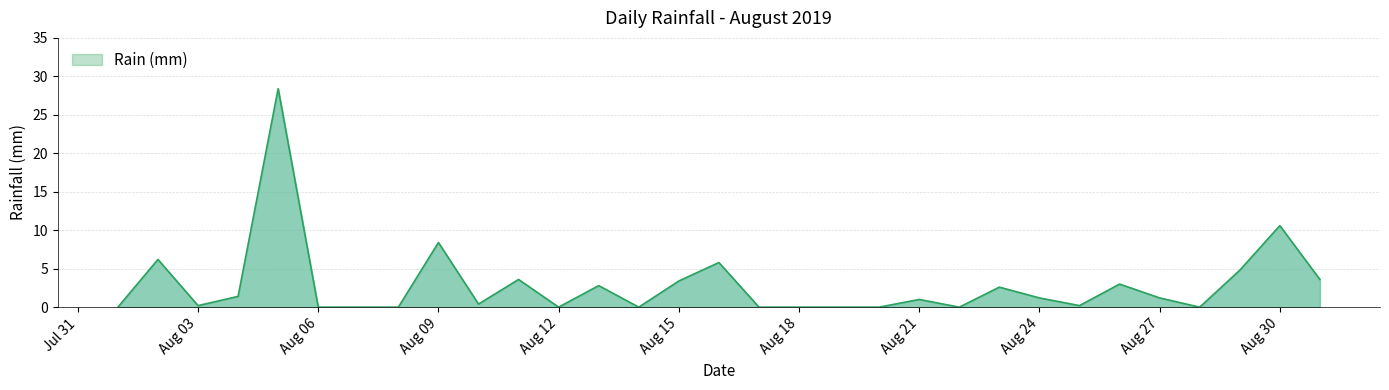

How many series are shown in this chart?

1